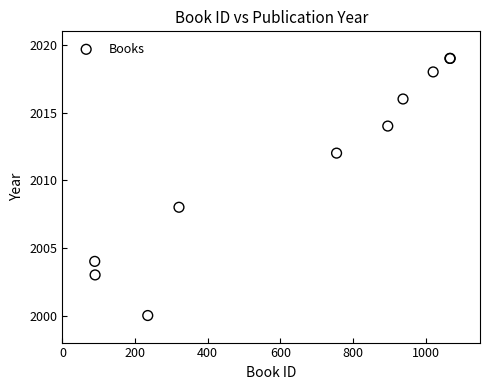

What Y value in the scatter plot is closest to 2009?

2008